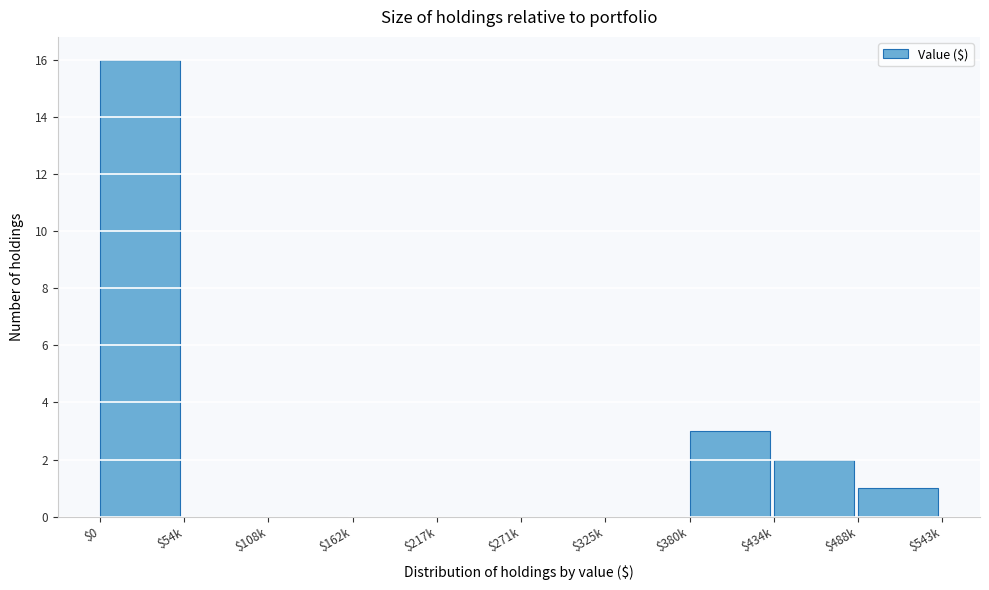

What is the sum of all values?

22